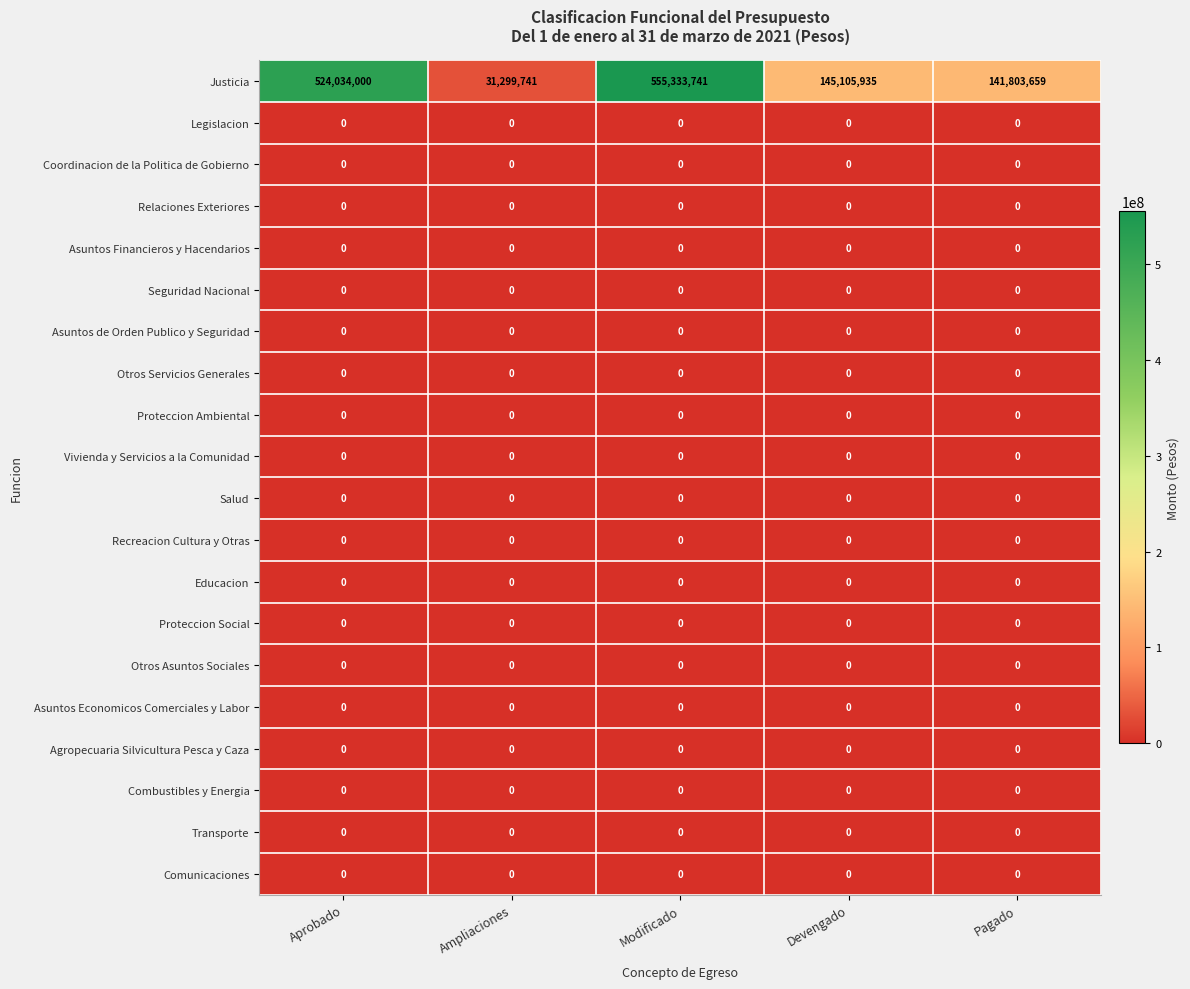

What is the approximate value of Justicia at Ampliaciones, to the nearest 100?

31299700